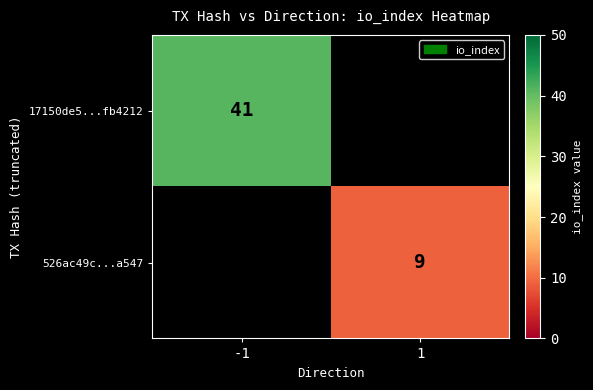

Is it true that 526ac49c...a547 equals 4 at 1?

False